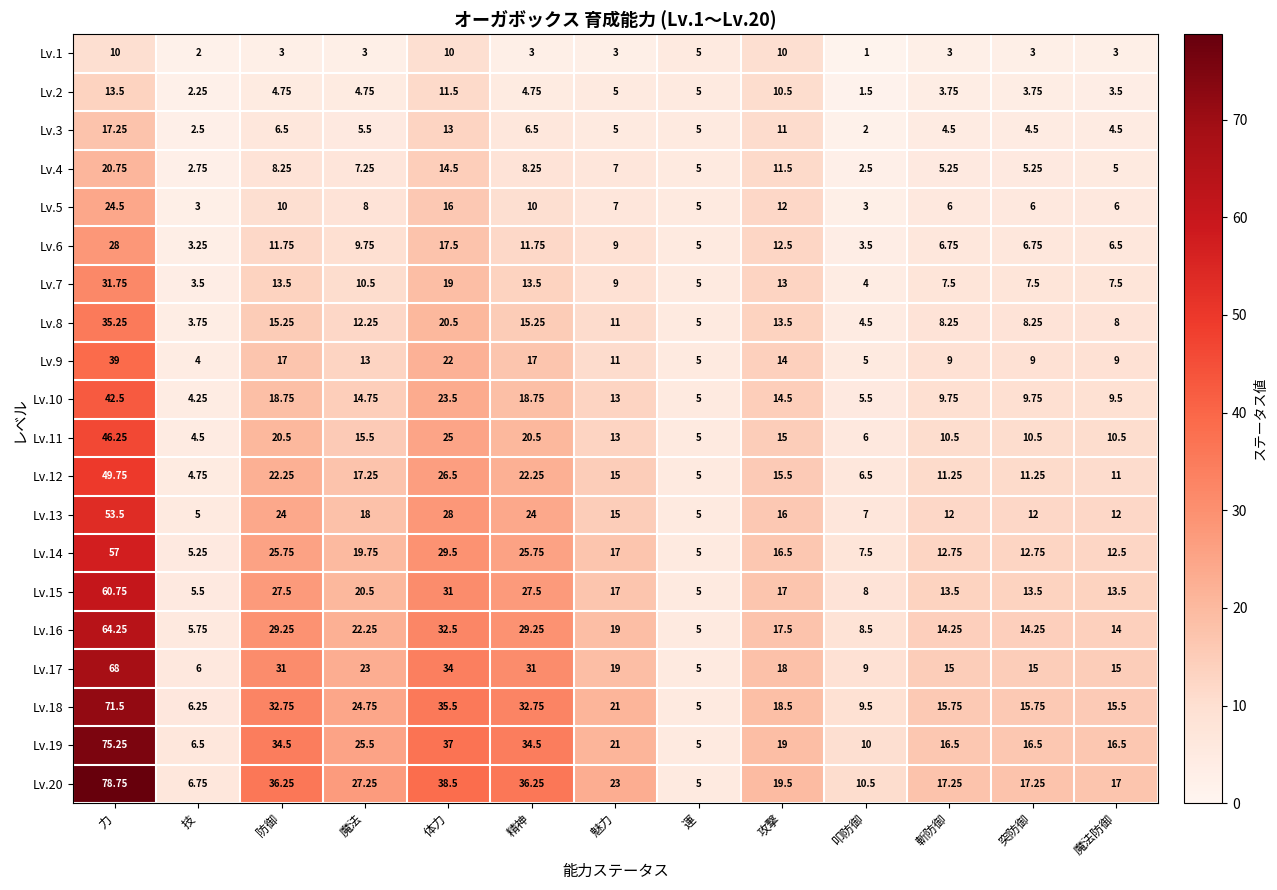

Where does the Lv.8 series first go above 11?

力